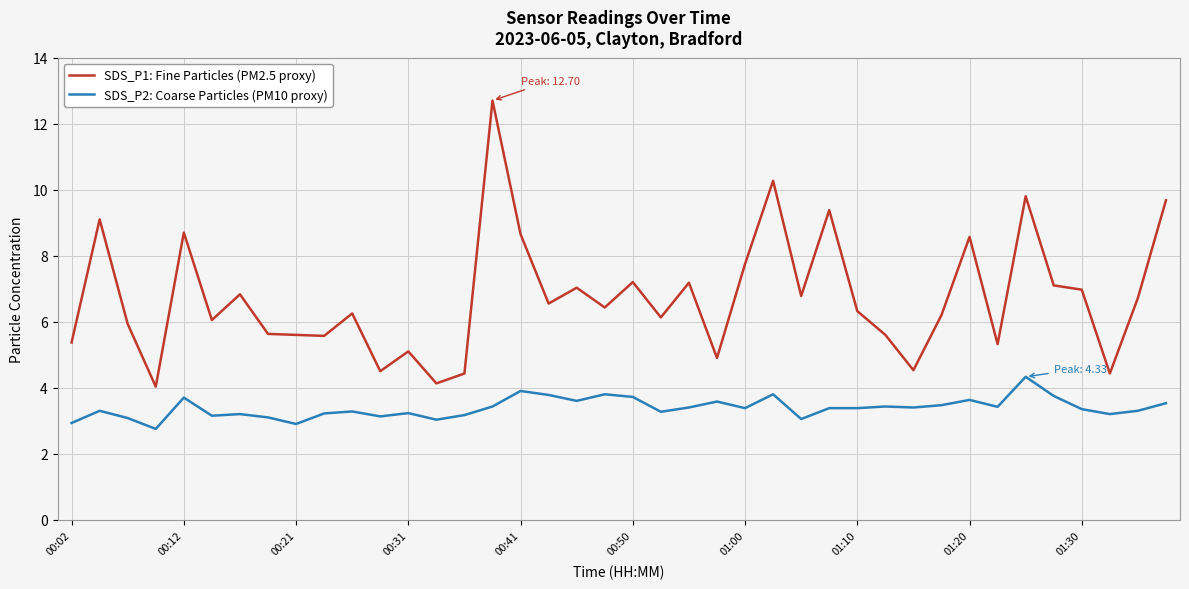

Which series has the largest total across all categories?

SDS_P1: Fine Particles (PM2.5 proxy)